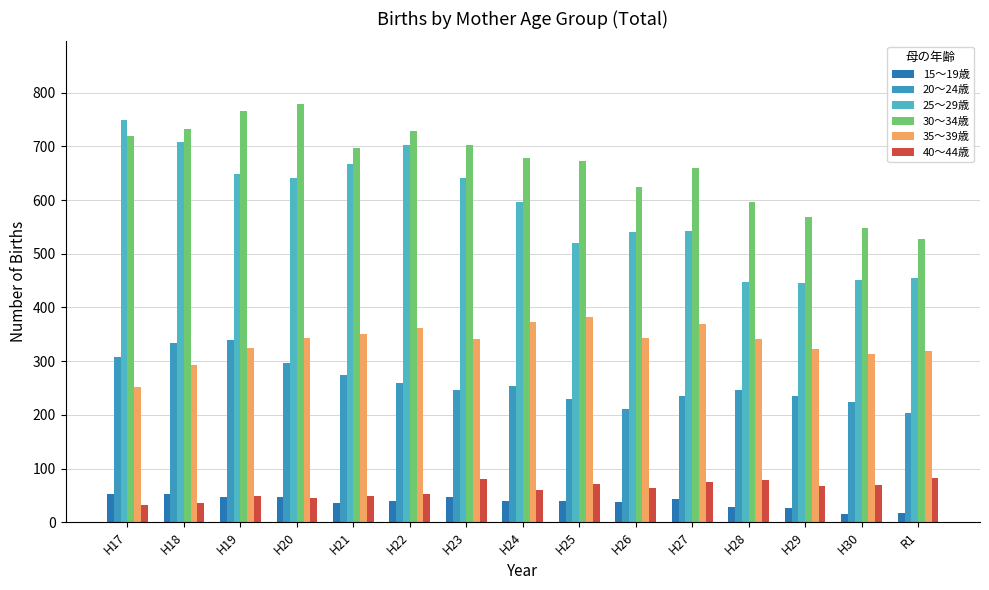

What is the sum of the 30～34歳 values at H17 and H20?

1498